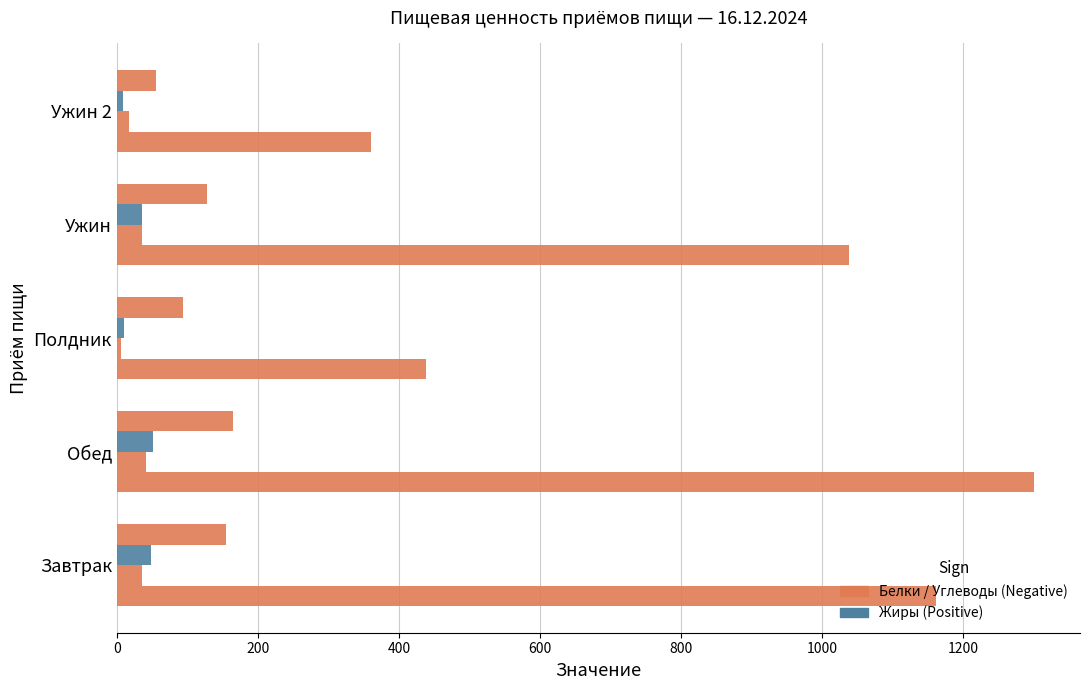

Reading left to right, what are all the values shown in this chart?

Калорийность: 1161.3	1301.0	438.8	1038.8	361.1
Белки: 35.7	41.9	6.5	35.9	17.6
Жиры: 49.0	51.8	10.3	35.4	9.3
Углеводы: 154.4	165.2	94.4	127.8	55.0